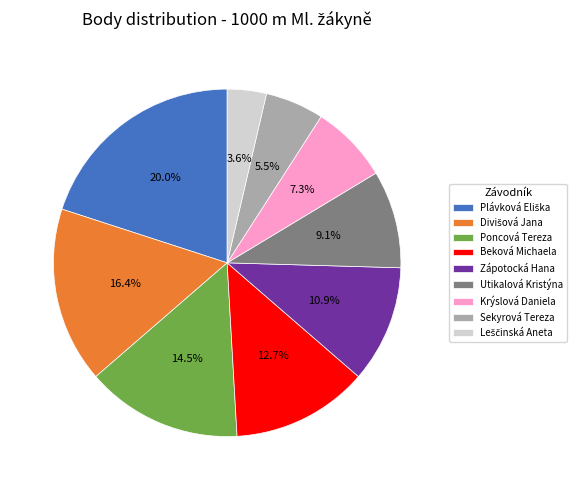

To the nearest percent, what percentage of the pie is Zápotocká Hana?

11%